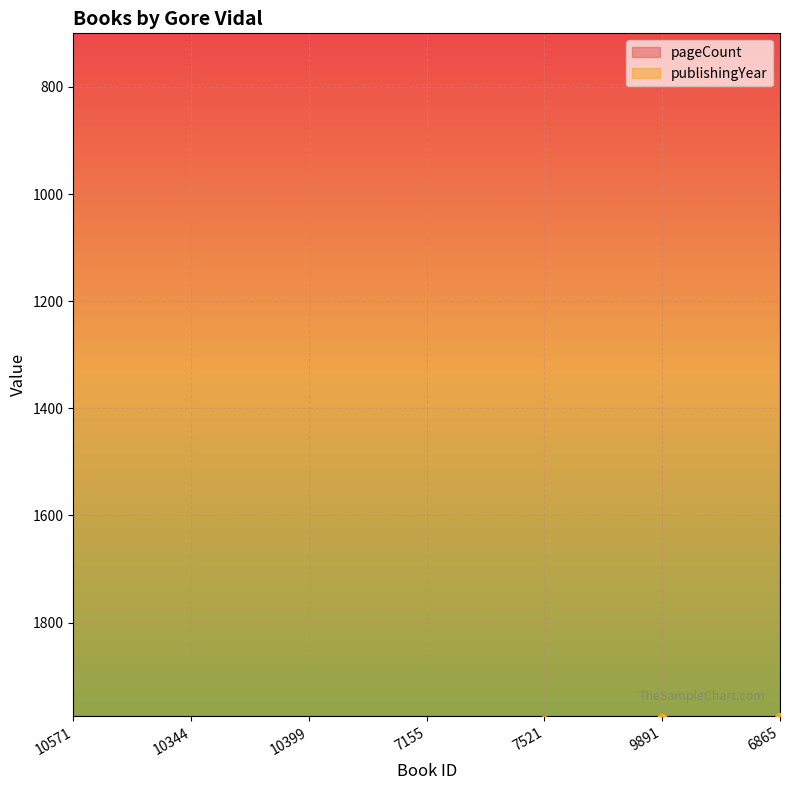

What are all the series names shown in the legend?

pageCount, publishingYear